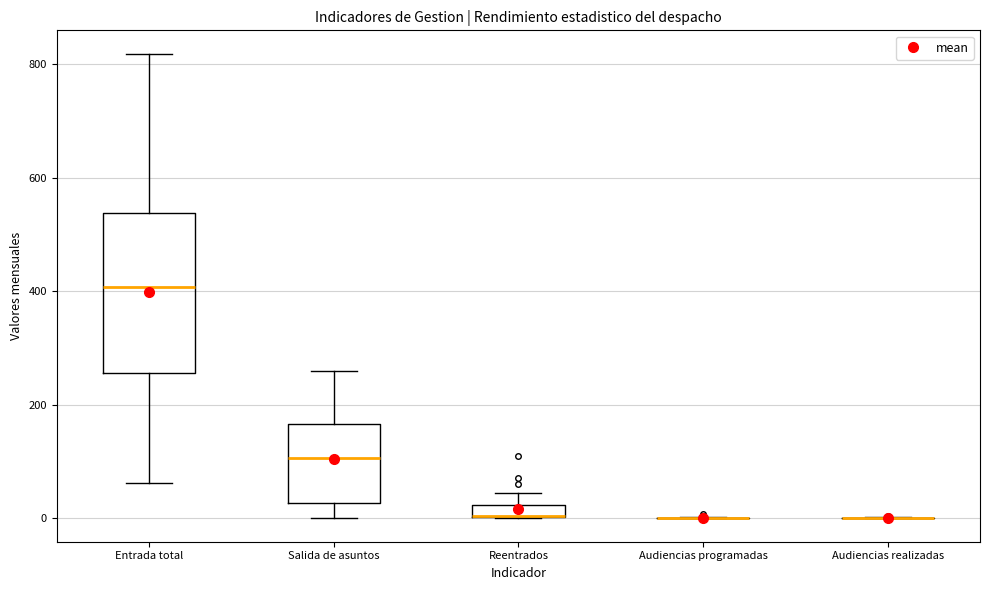

Which box is the tallest, from its lower edge to its upper edge?

Entrada total